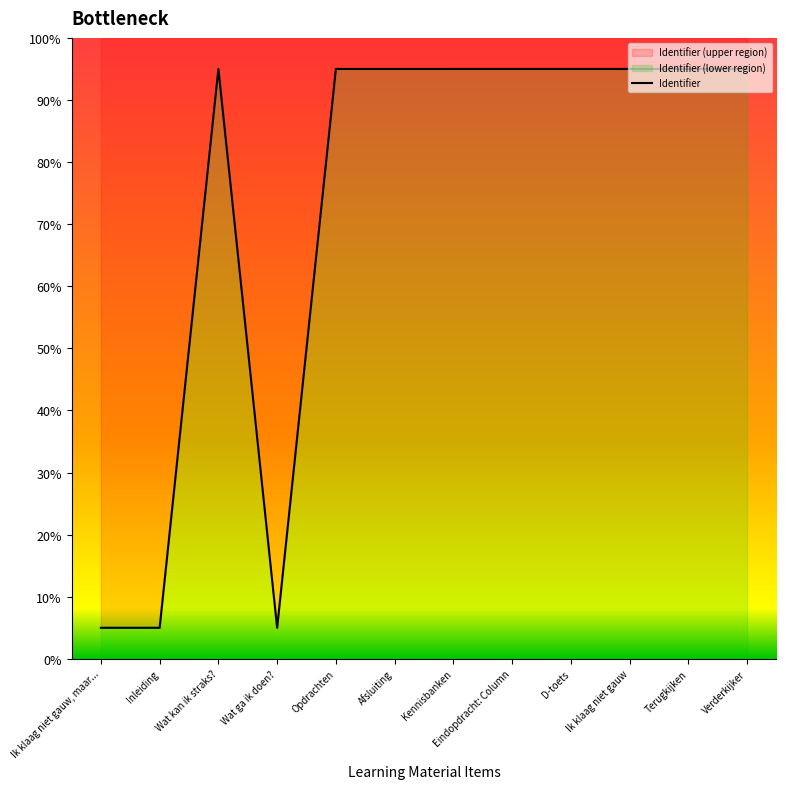

What is the ratio of the value at Wat kan ik straks? to the value at Verderkijker?

1.0